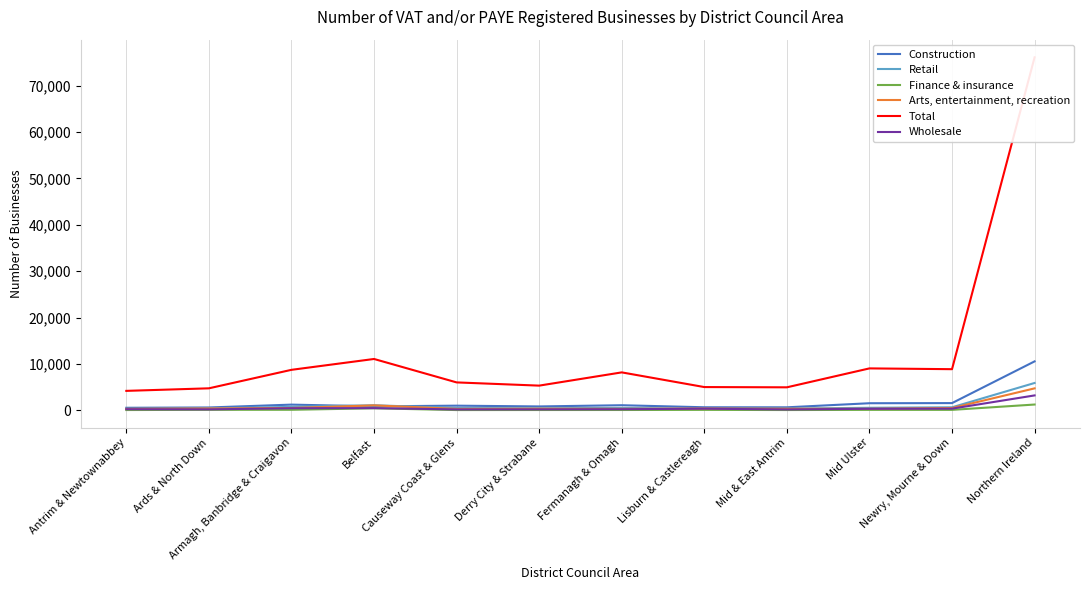

The value of Total at Mid Ulster is 16234. True or false?

False